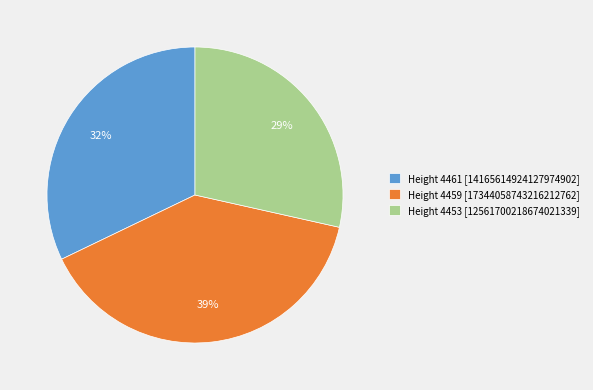

The Height 4461 slice represents 44% of the pie. True or false?

False